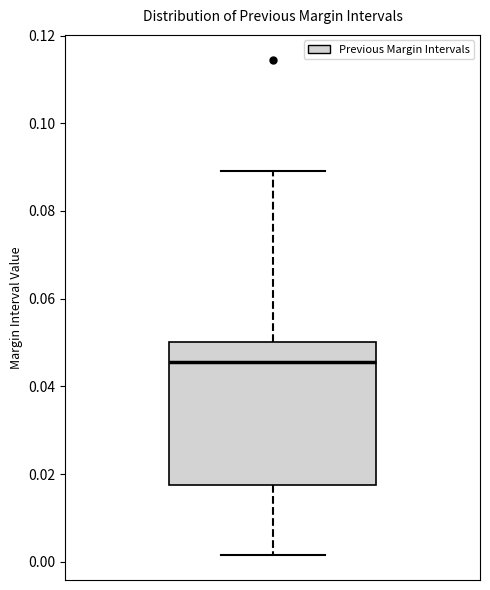

Read this box plot against the y-axis: the position of the median line, the range covered by the box, and the ends of both whiskers. The values are not printed on the chart, so give them approximately, as read against the axis.

median 0.046, box 0.018 to 0.050, whiskers 0.002 to 0.090